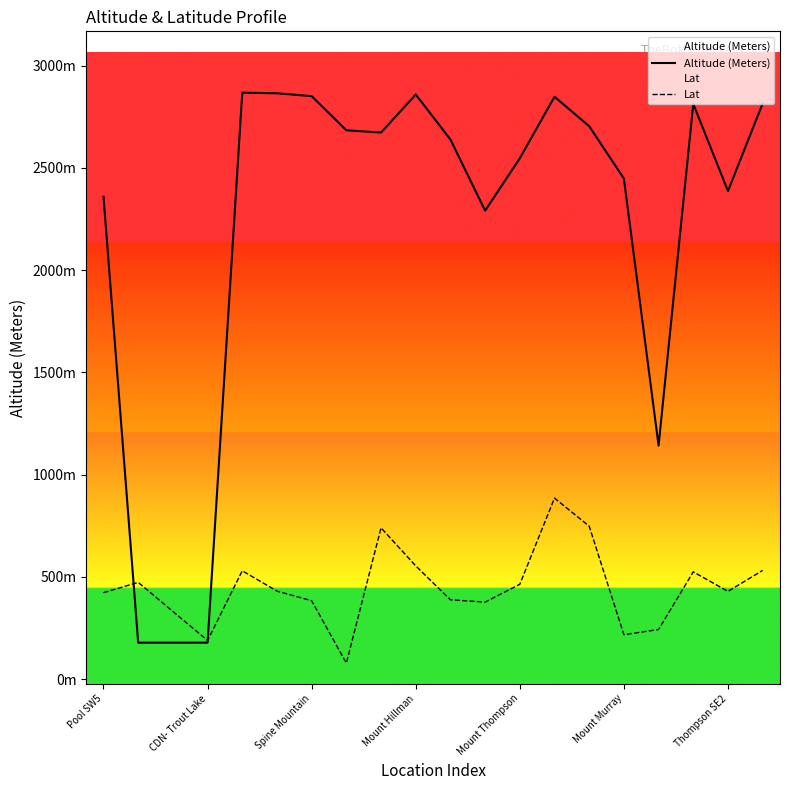

What is the approximate value of Altitude (Meters) at Pool SW5?

2359.0